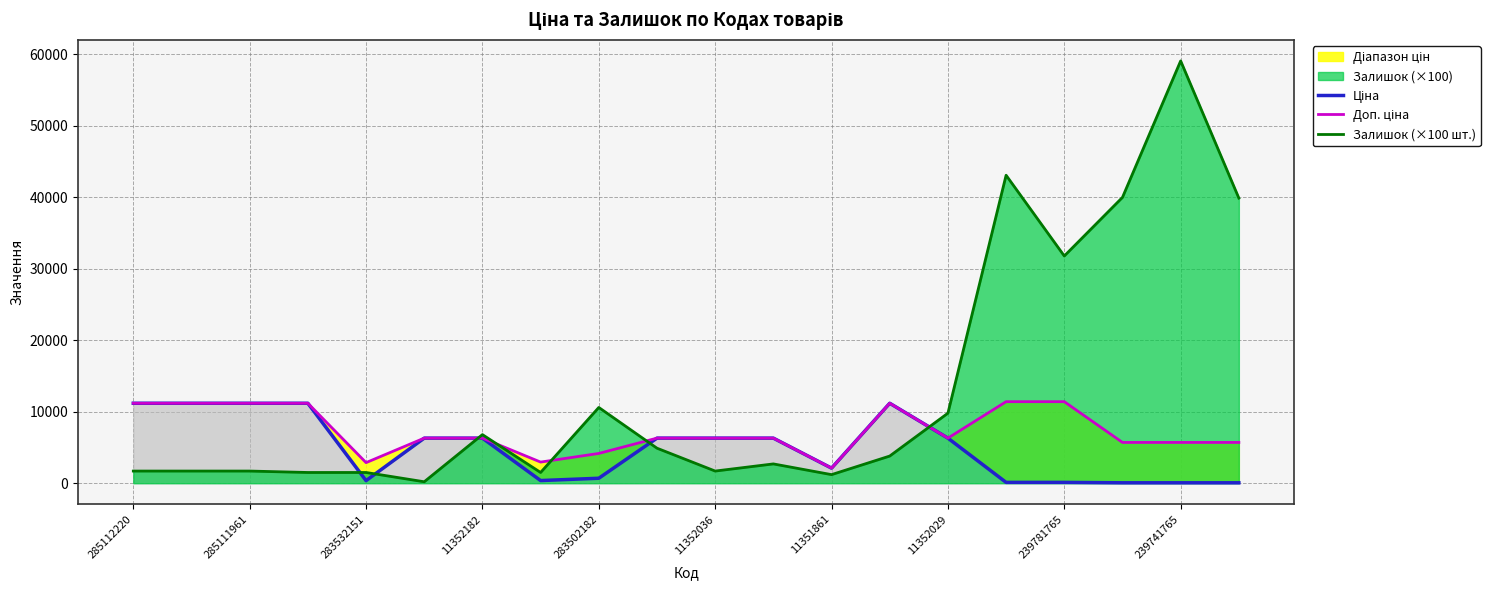

Reading left to right, transcribe all the data shown in this chart.

Ціна: 11188.2	11188.2	11188.2	11188.2	359.9	6308.8	6308.8	369.5	694.3	6308.8	6308.8	6308.8	2108.4	11188.2	6308.8	114.1	114.1	57.0	57.0	57.0
Доп. ціна: 11188.2	11188.2	11188.2	11188.2	2878.8	6308.8	6308.8	2955.8	4165.6	6308.8	6308.8	6308.8	2108.0	11188.2	6308.8	11410.0	11410.0	5705.0	5705.0	5705.0
Залишок (×100 шт.): 1700.0	1700.0	1700.0	1500.0	1500.0	200.0	6800.0	1500.0	10600.0	4900.0	1700.0	2700.0	1200.0	3800.0	9800.0	43100.0	31800.0	40000.0	59100.0	39900.0